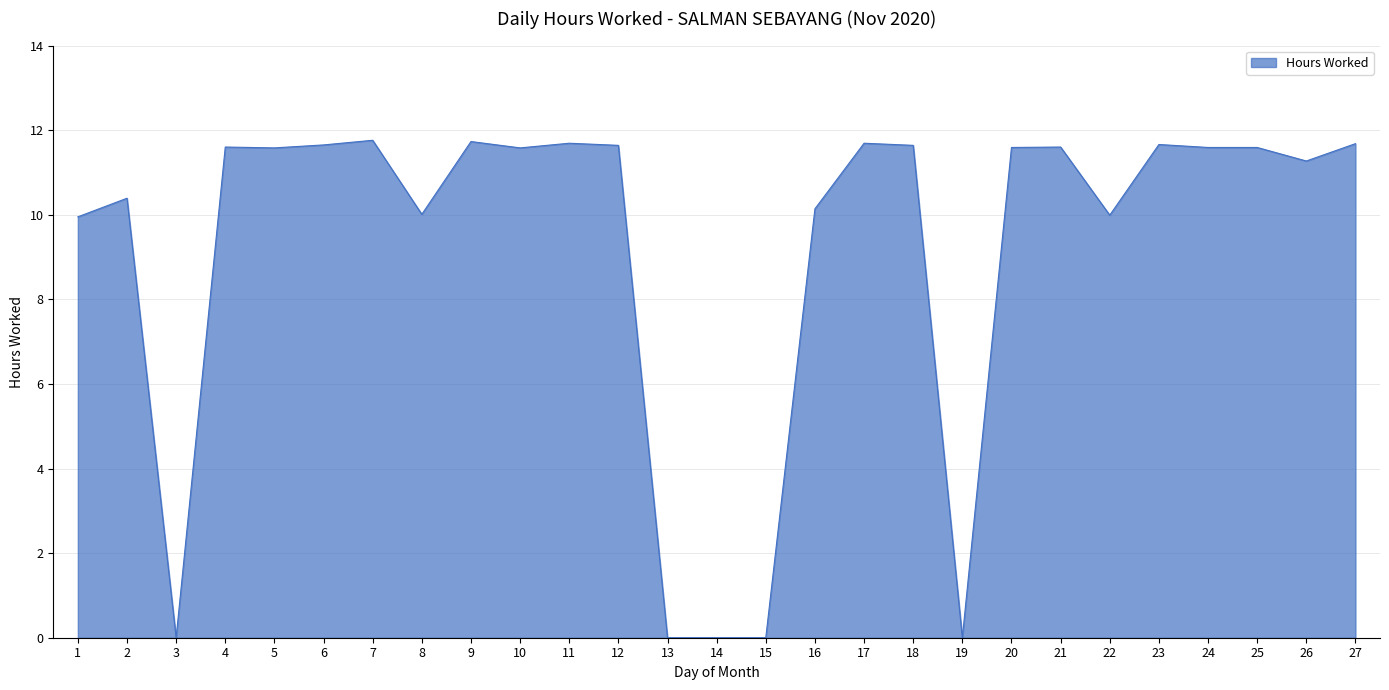

Between 15 and 12, which is larger?

12